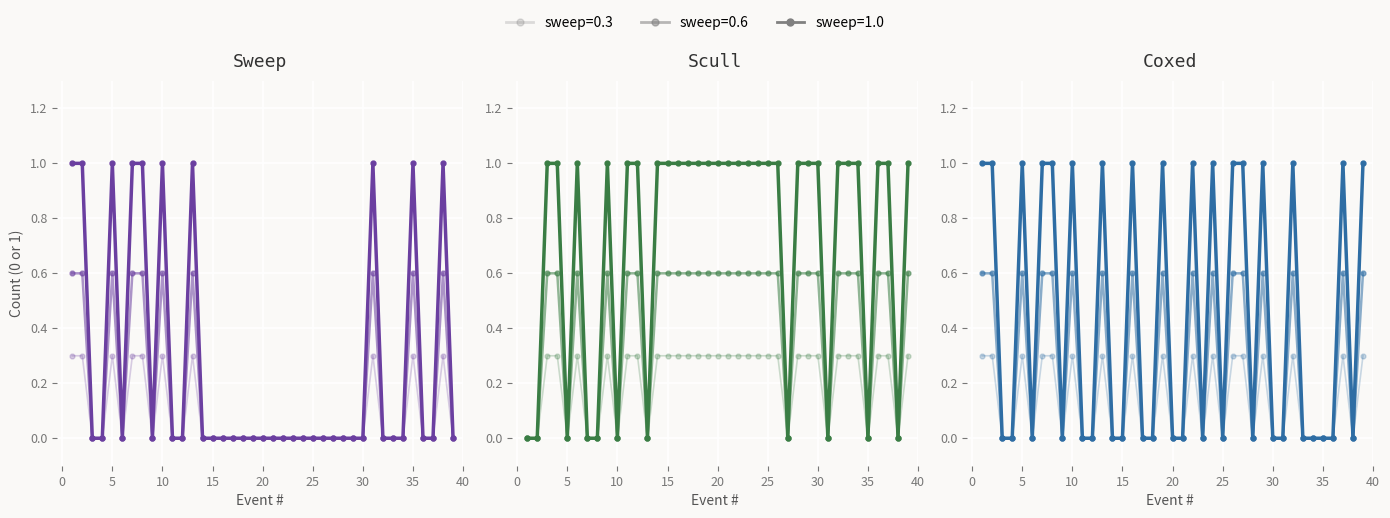

Count the number of categories in the chart.

39